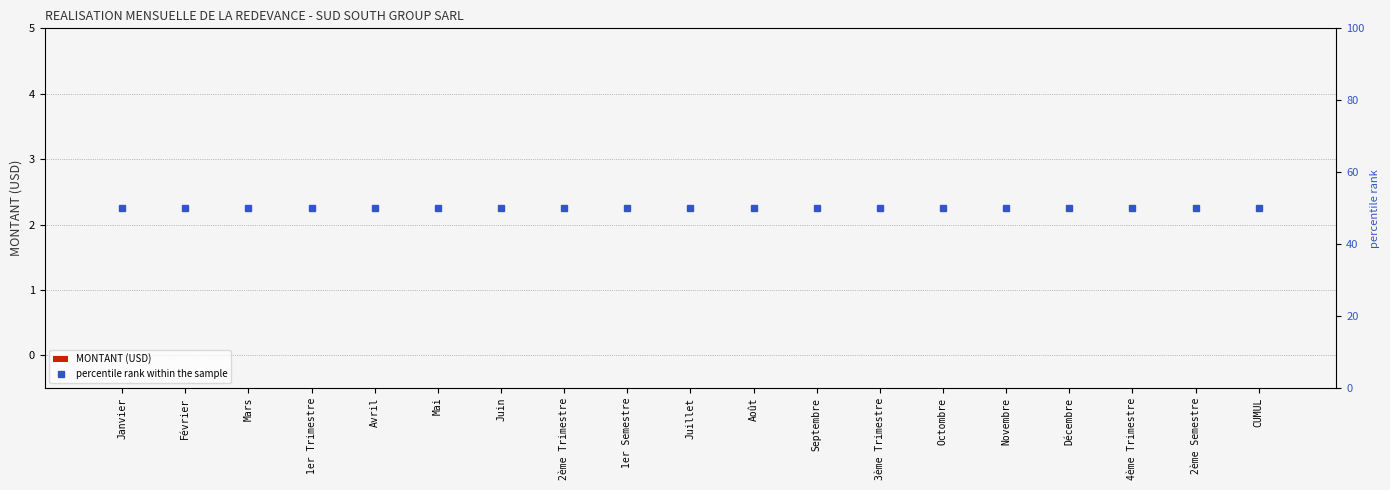

Between CUMUL and Mars, which is larger?

CUMUL